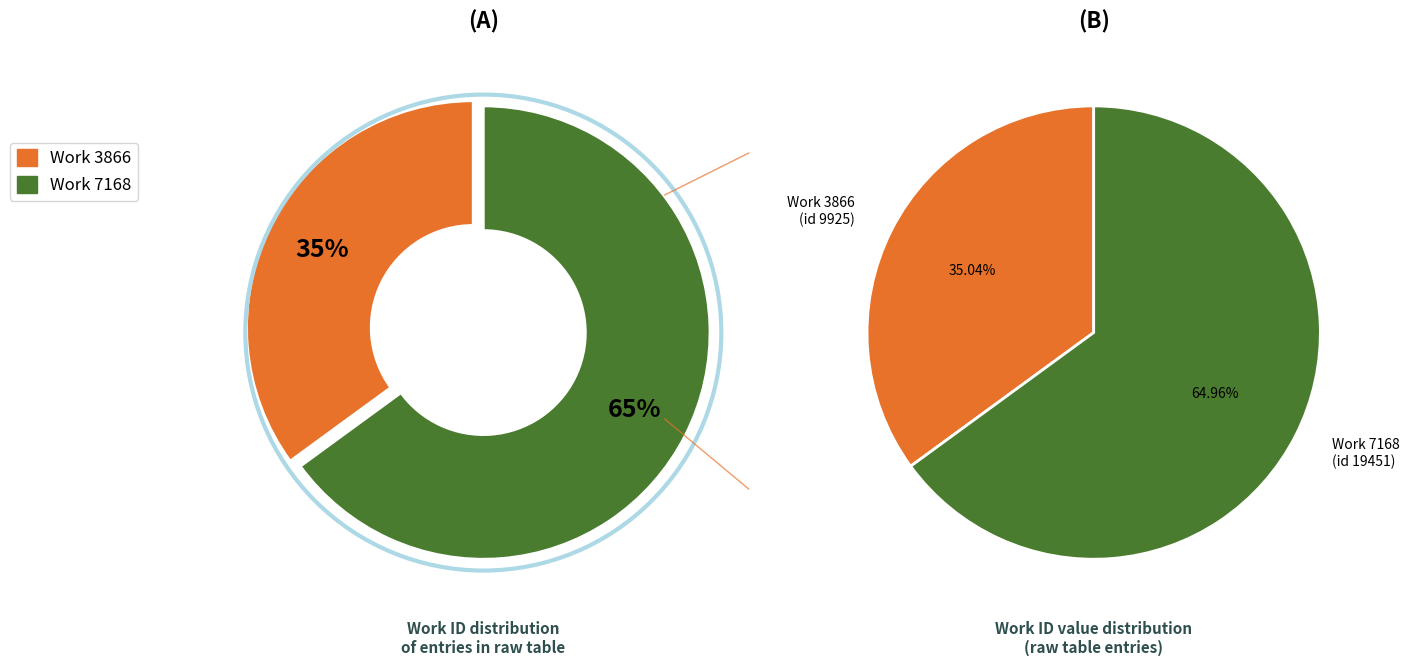

Which has a higher value, Work 3866 or Work 7168?

Work 7168